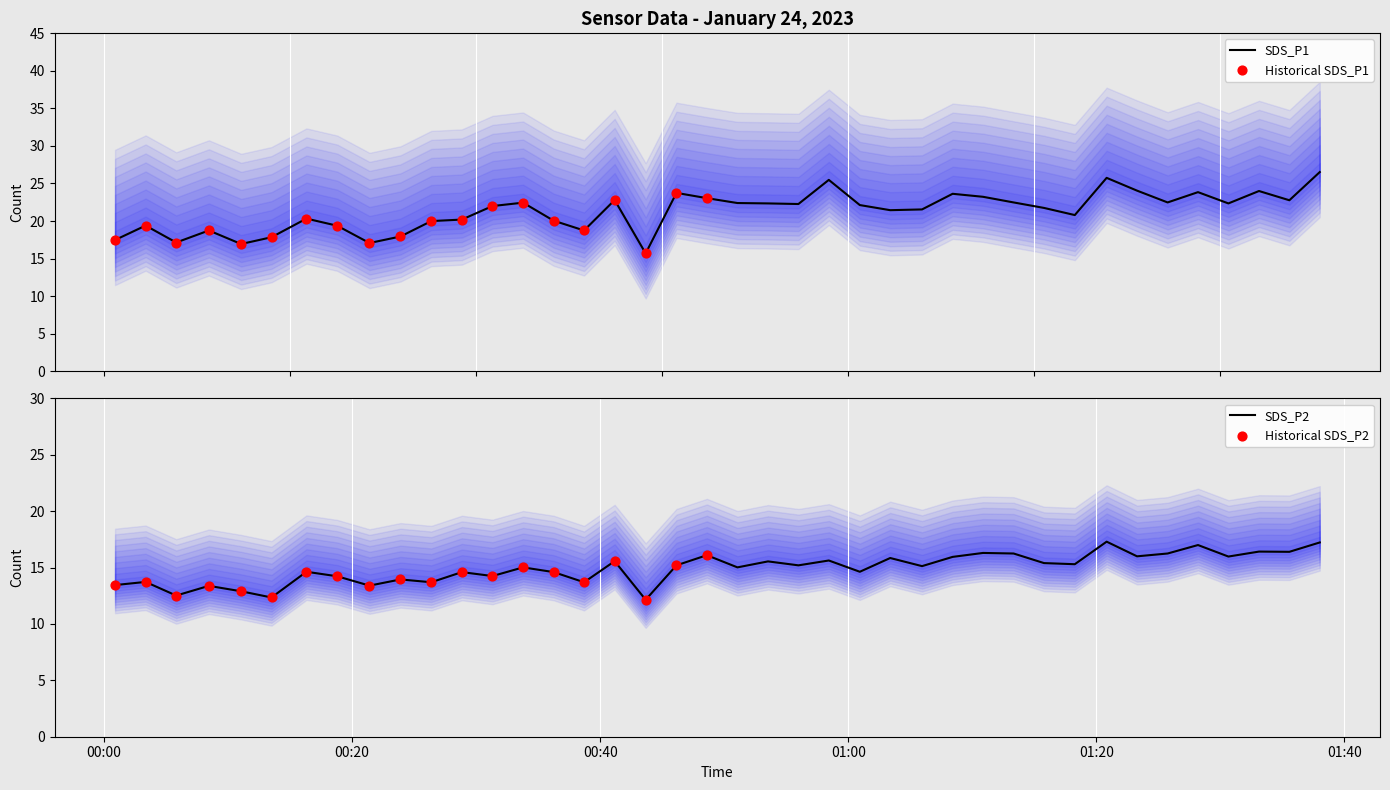

What are all the series names shown in the legend?

SDS_P1, SDS_P2